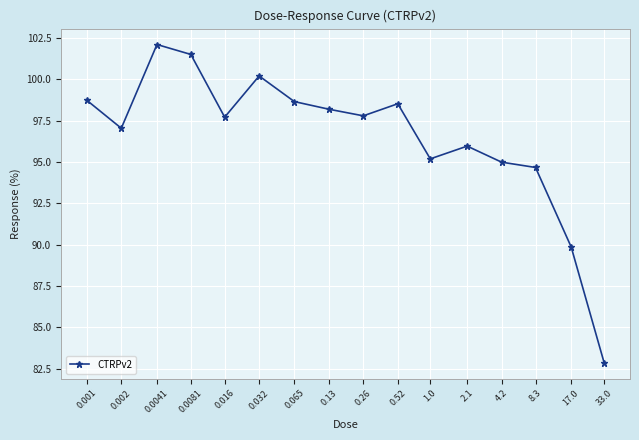

How many points are higher than both their immediate neighbors (excluding endpoints)?

4